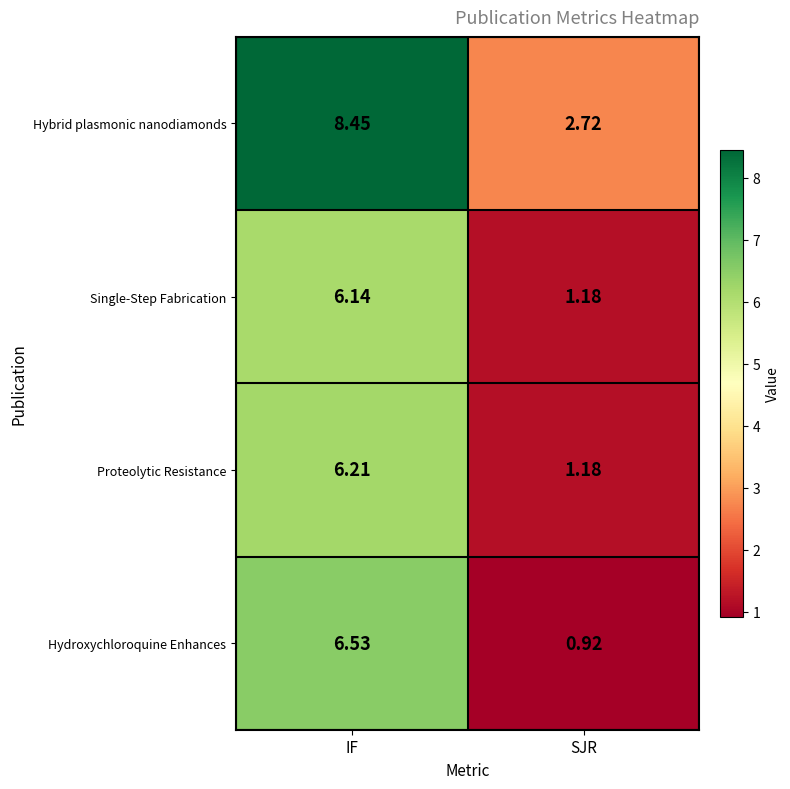

At which category is the sum across all series the highest?

IF